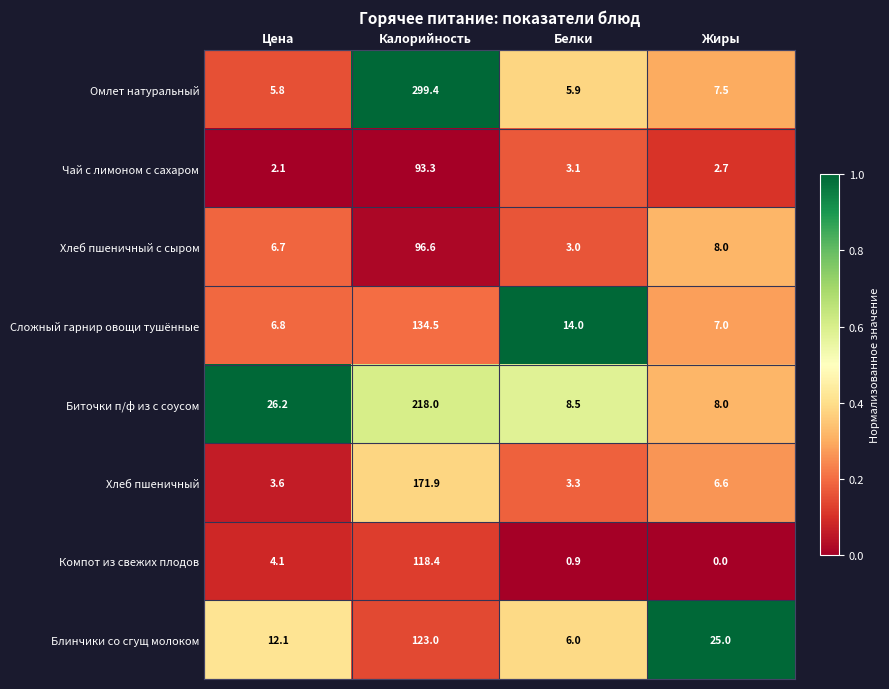

What is the difference between the second highest and second lowest values in the Блинчики со сгущ молоком series?

12.9